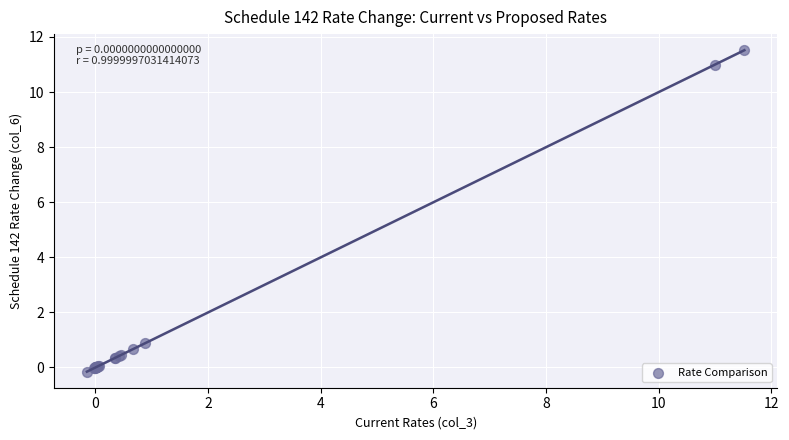

What Y value in the scatter plot is closest to 5?

0.9